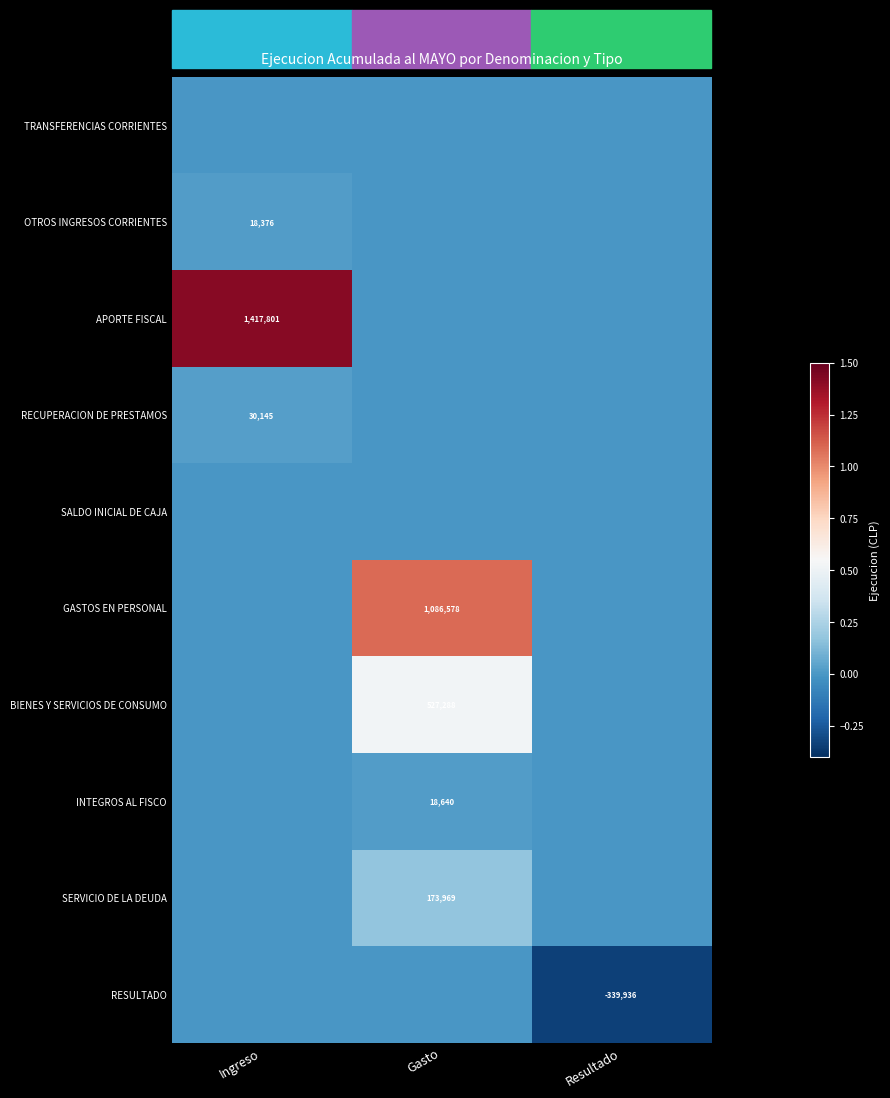

True or false: OTROS INGRESOS CORRIENTES has a value of 10590 at Ingreso.

False